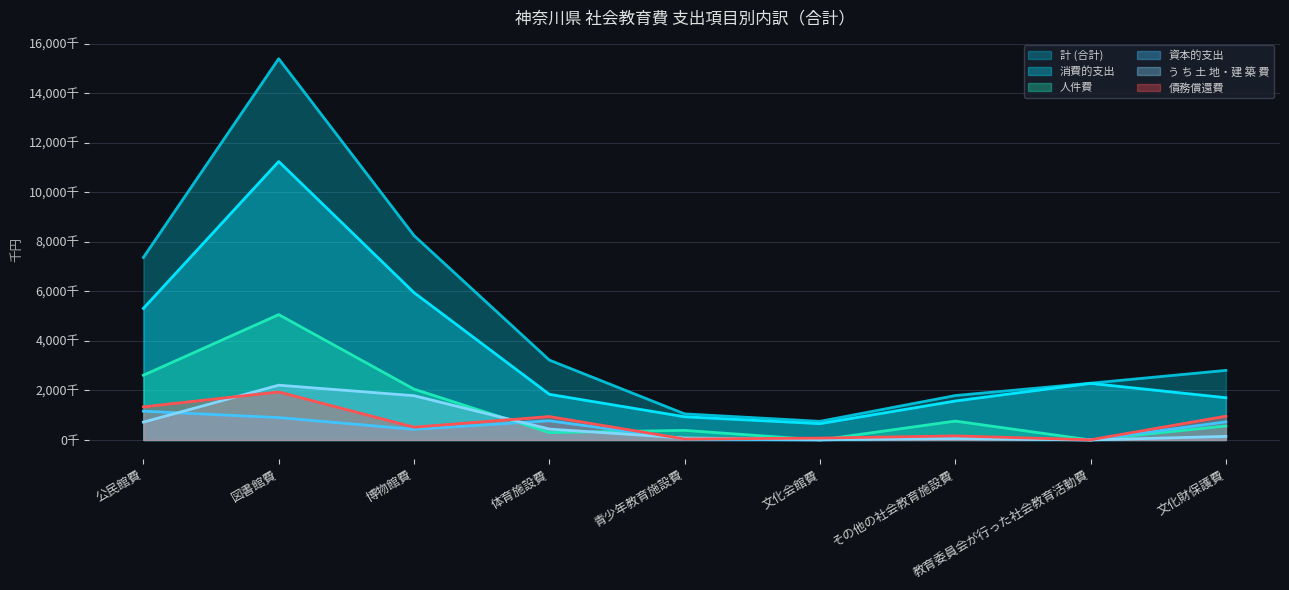

What is the total value across all series at その他の社会教育施設費?

4453775